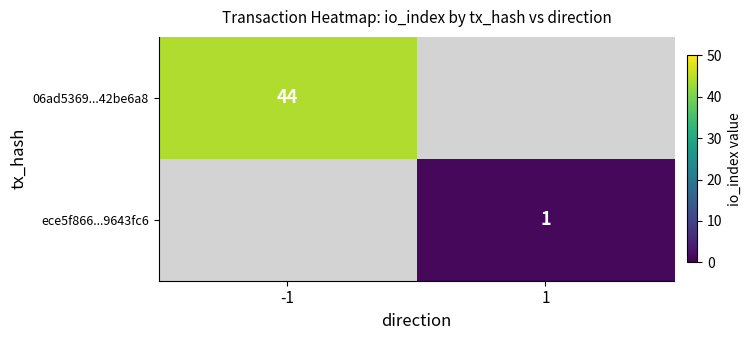

The ece5f866...9643fc6 series shows 1 at 1. True or false?

True